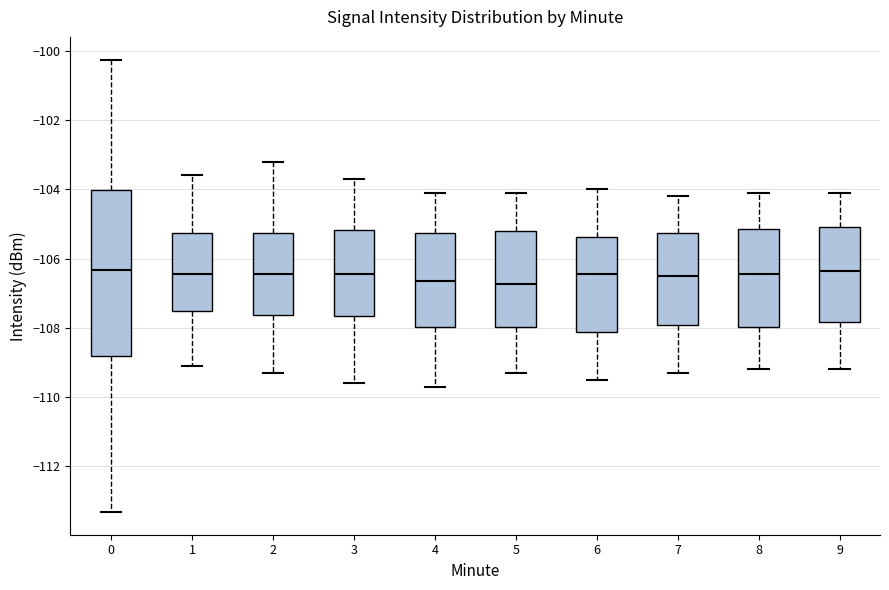

Reading left to right, read every box against the y-axis: the position of its median line, the range the box covers, and the ends of its whiskers. The values are not printed on the chart, so give them approximately, as read against the axis.

0: median -106.4, box -108.8 to -104.0, whiskers -113.4 to -100.2
1: median -106.4, box -107.6 to -105.2, whiskers -109.0 to -103.6
2: median -106.4, box -107.6 to -105.2, whiskers -109.2 to -103.2
3: median -106.4, box -107.6 to -105.2, whiskers -109.6 to -103.6
4: median -106.6, box -108.0 to -105.2, whiskers -109.6 to -104.0
5: median -106.8, box -108.0 to -105.2, whiskers -109.2 to -104.0
6: median -106.4, box -108.2 to -105.4, whiskers -109.4 to -104.0
7: median -106.4, box -108.0 to -105.2, whiskers -109.2 to -104.2
8: median -106.4, box -108.0 to -105.2, whiskers -109.2 to -104.0
9: median -106.4, box -107.8 to -105.0, whiskers -109.2 to -104.0